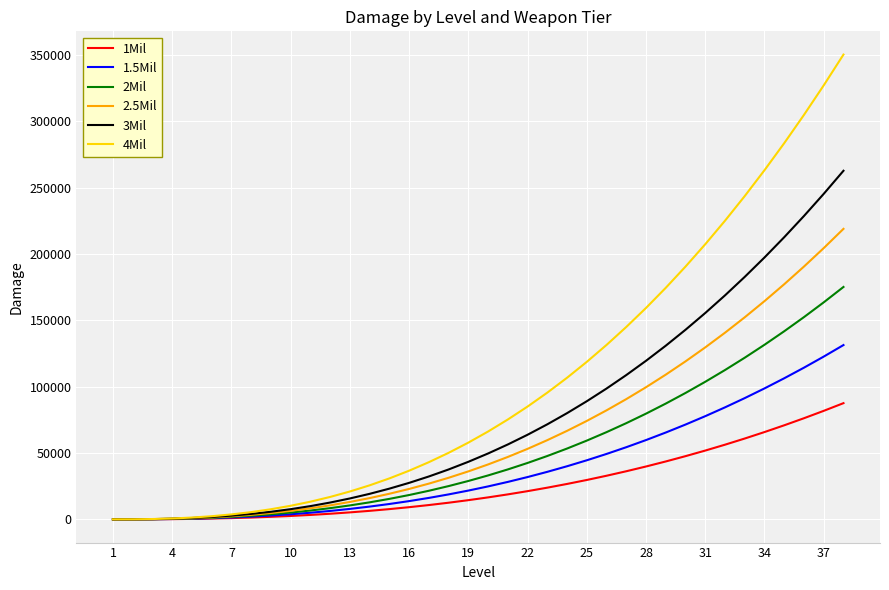

What is the difference between the maximum and minimum values in the 2.5Mil series?

218967.2